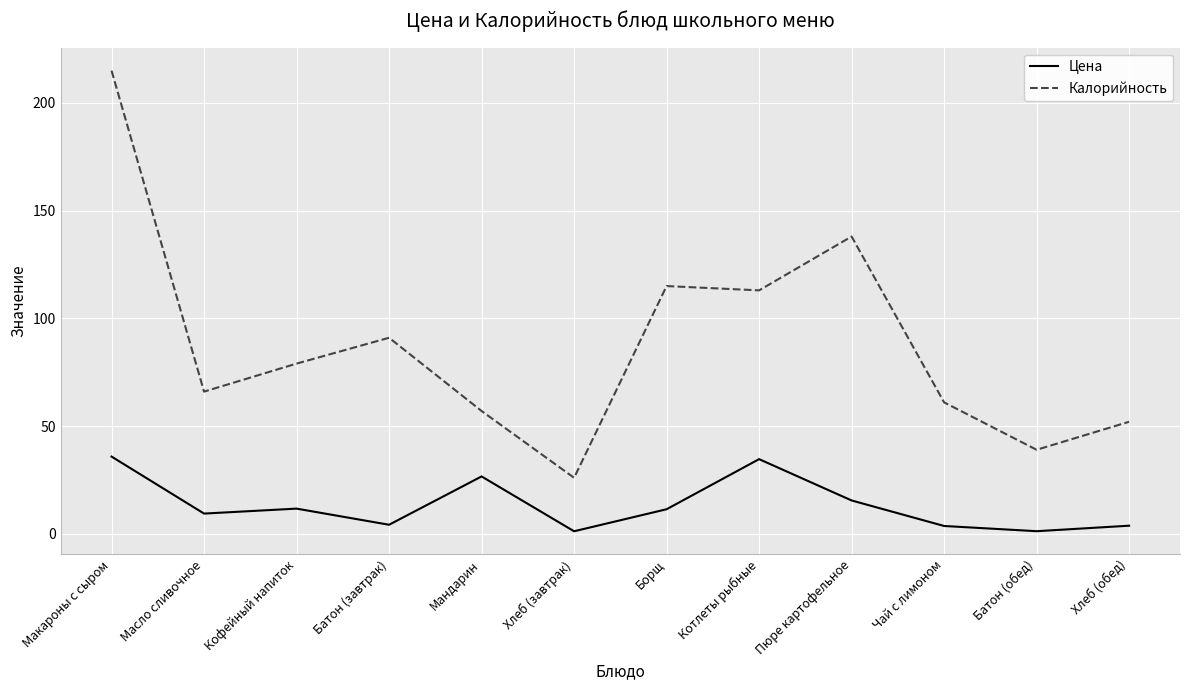

What is the approximate value of Калорийность at Мандарин?

57.0